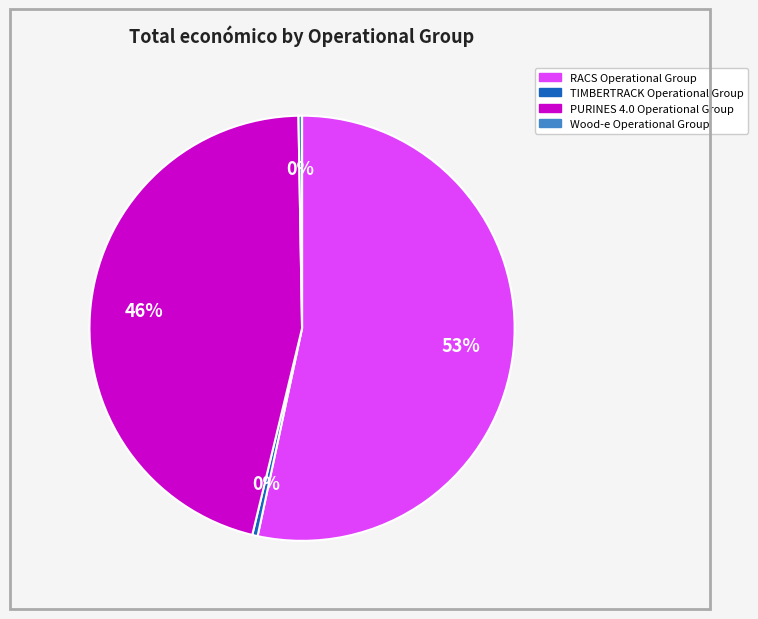

To the nearest percent, what is the combined percentage of PURINES 4.0 Operational Group and TIMBERTRACK Operational Group?

46%